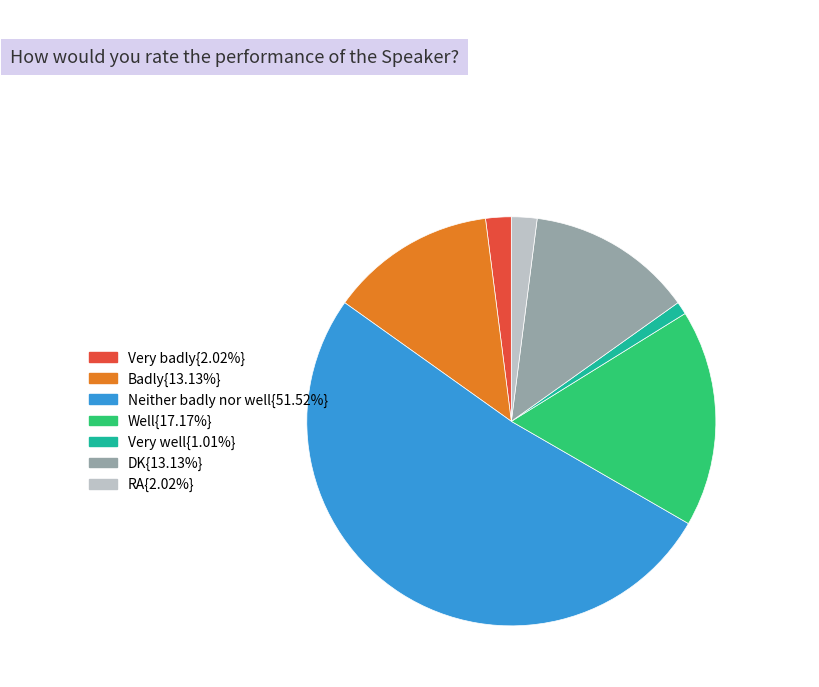

Is the sum of RA{2.02%} and Well{17.17%} greater than half?

No